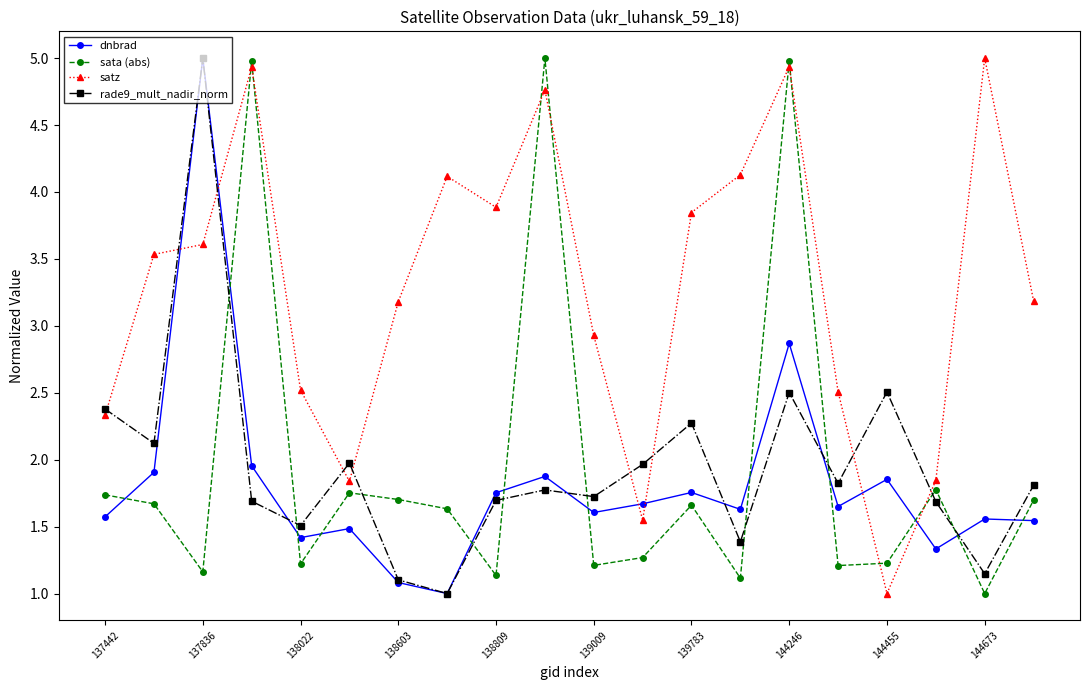

Count the number of categories in the chart.

20